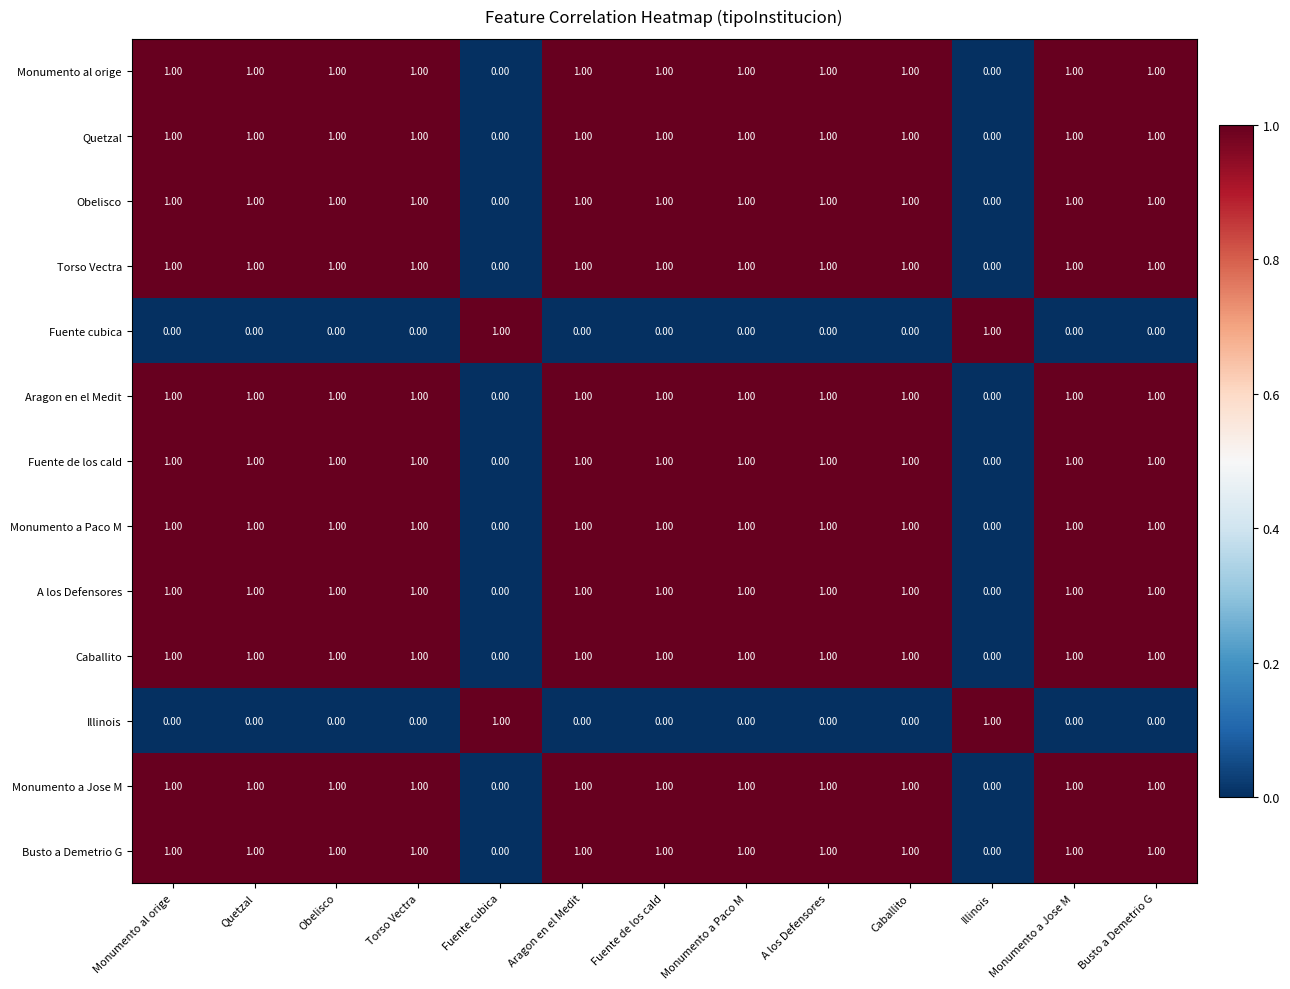

At how many categories does at least one series exceed 0?

13